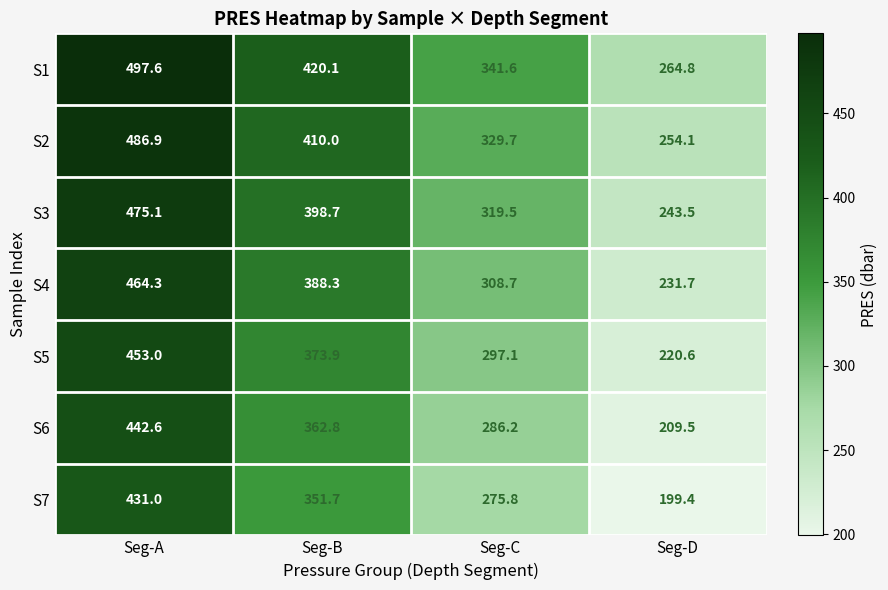

What is the sum of the S3 values at Seg-A and Seg-B?

873.8